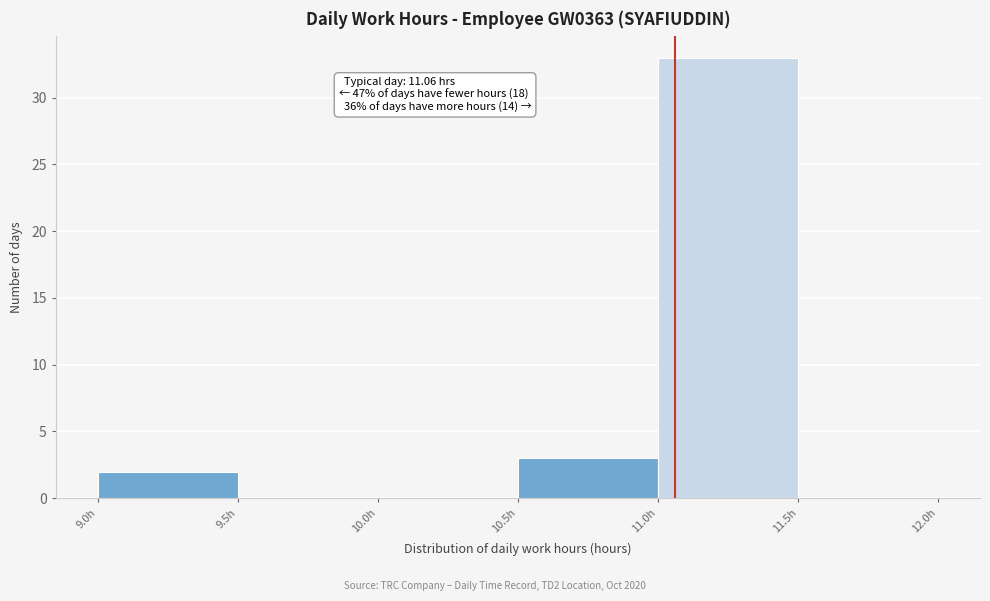

Over which range of the x-axis is the bar tallest?

11.0 to 11.5